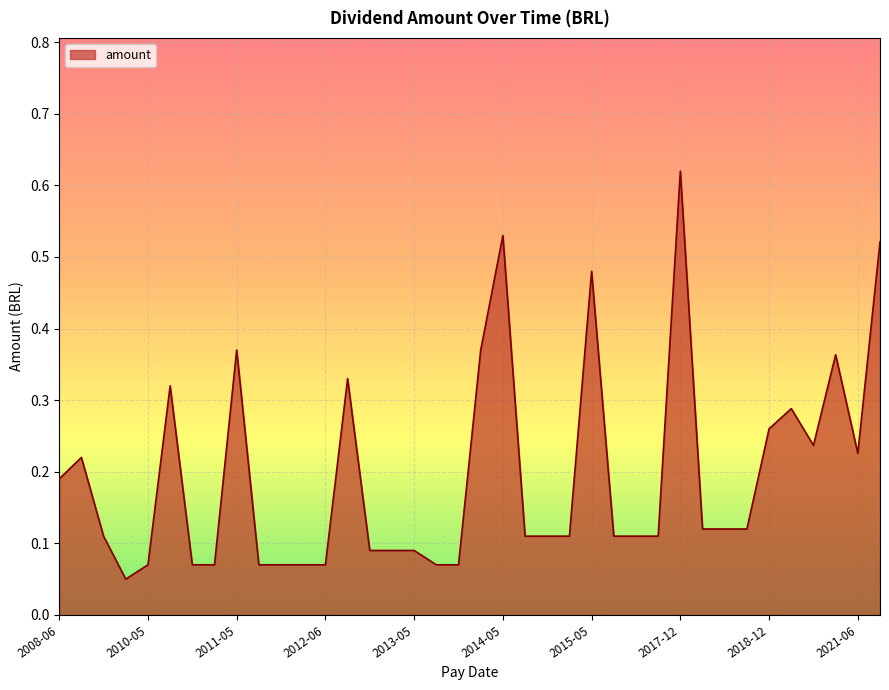

Which label corresponds to the smallest value in the chart?

2009-11-30